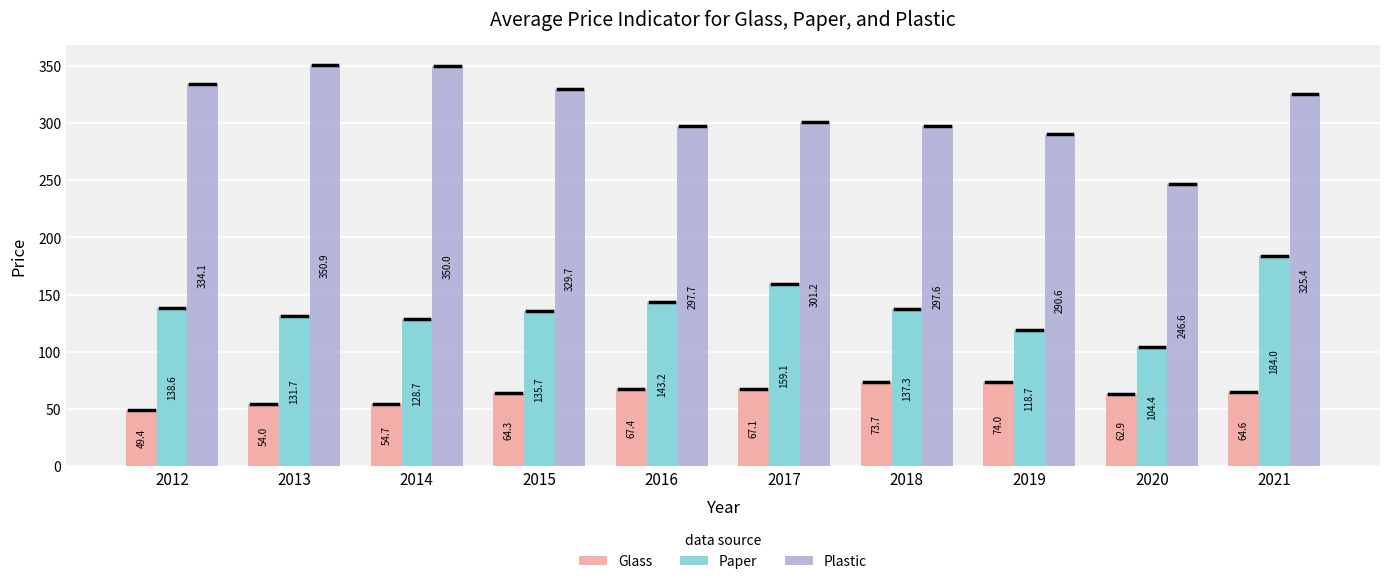

Which series has the widest spread of values?

Plastic